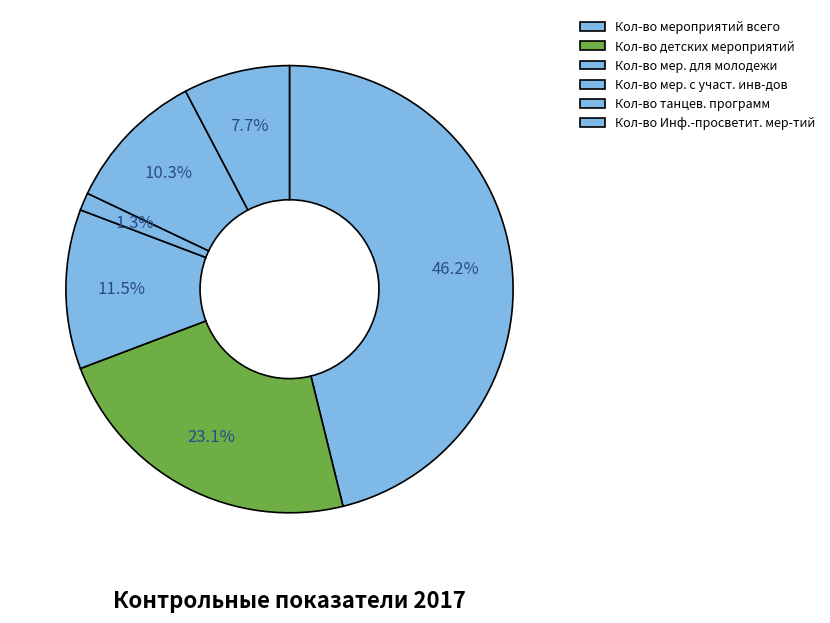

What percentage do Кол-во детских мероприятий and Кол-во мер. с участ. инв-дов together represent?

24.4%